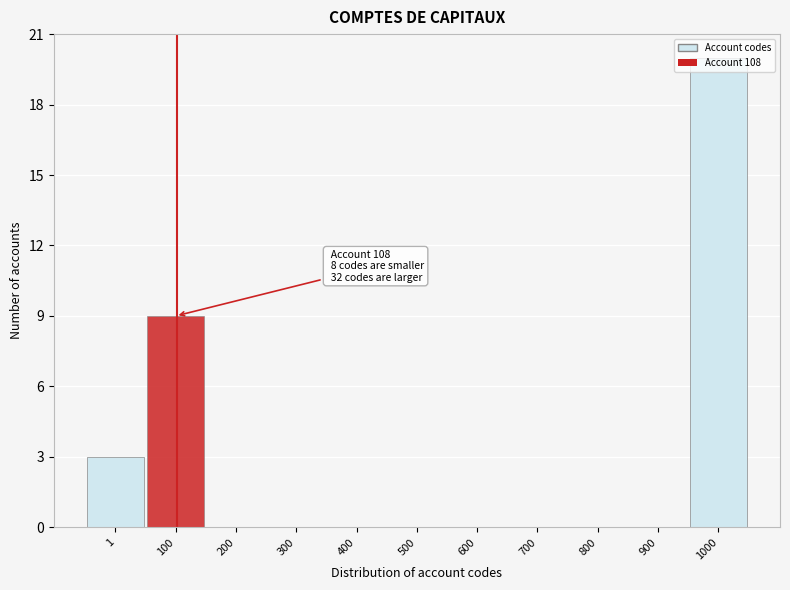

Read the value at 100, to the nearest 10.

10